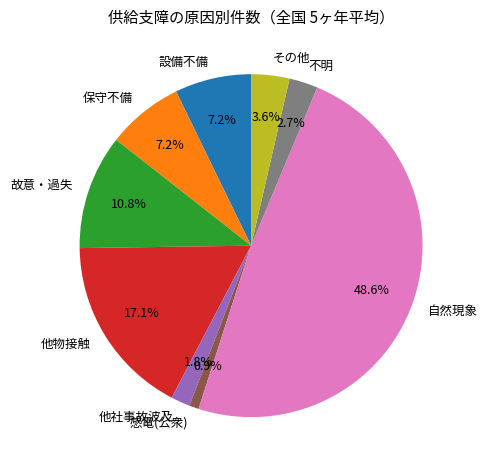

To the nearest percent, what percentage of the pie is 他物接触?

17%